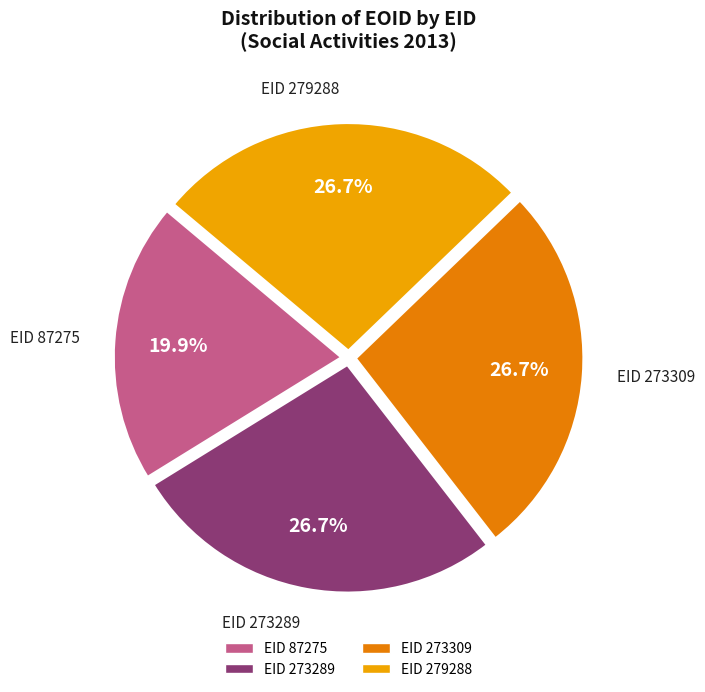

Count the number of slices in the pie.

4